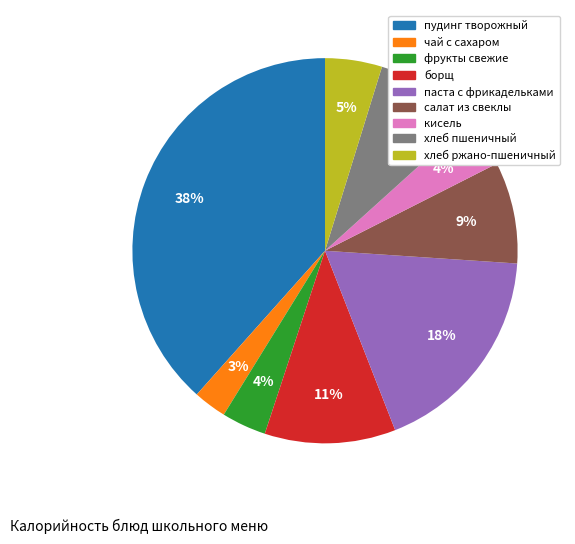

To the nearest percent, what is the average slice percentage?

11%